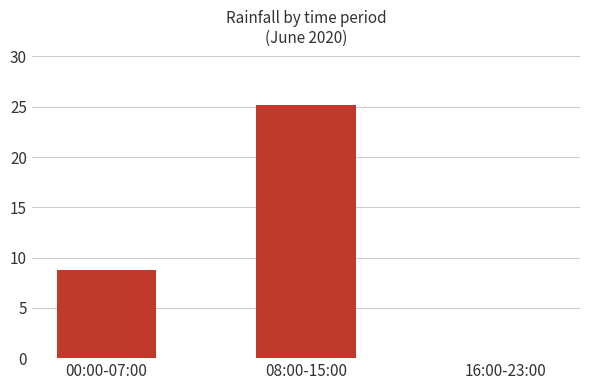

Reading right to left, transcribe all the data shown in this chart.

0.0	25.2	8.8